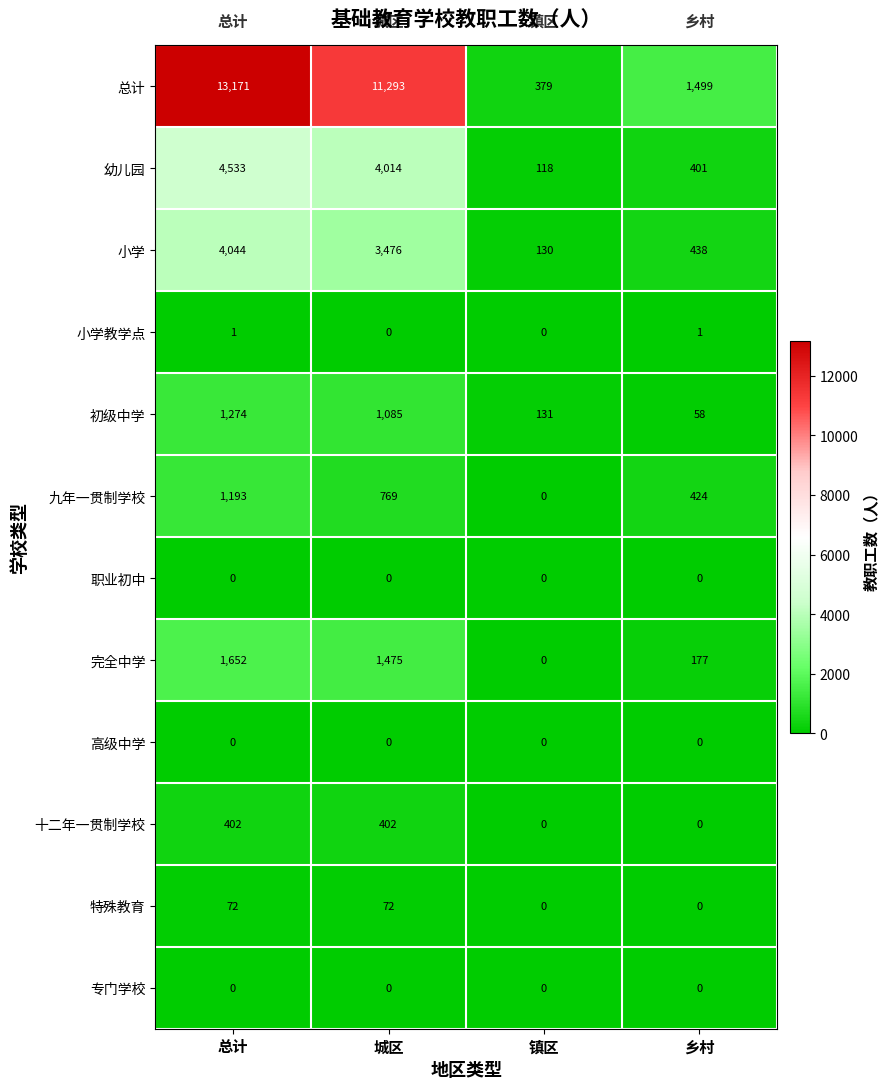

True or false: 完全中学 has a value of 177 at 乡村.

True